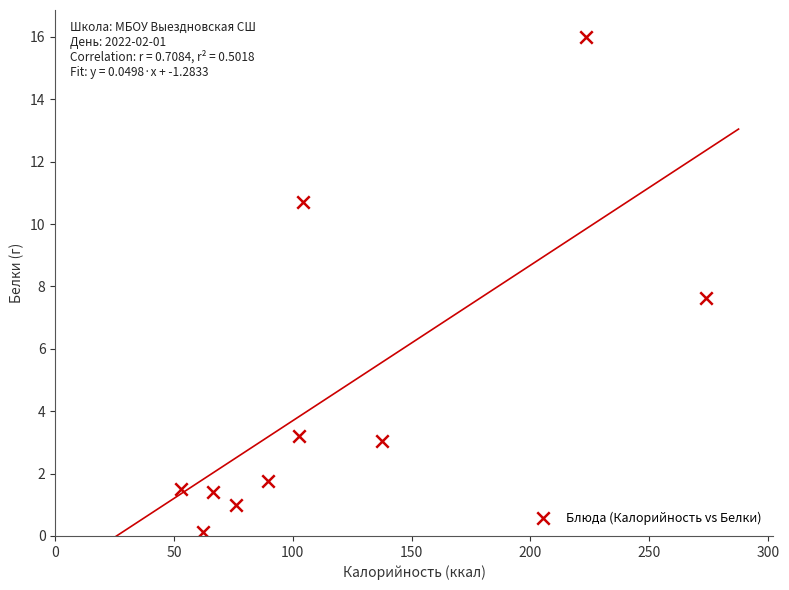

What is the average X value?

118.9